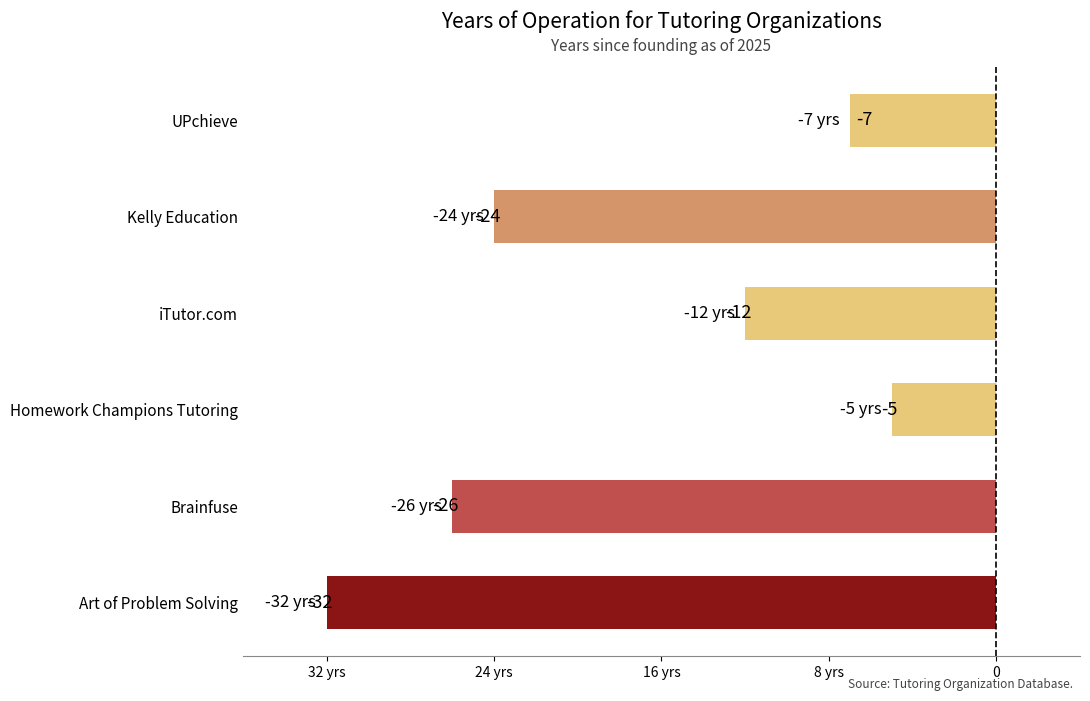

True or false: the data shows -4 at UPchieve.

False